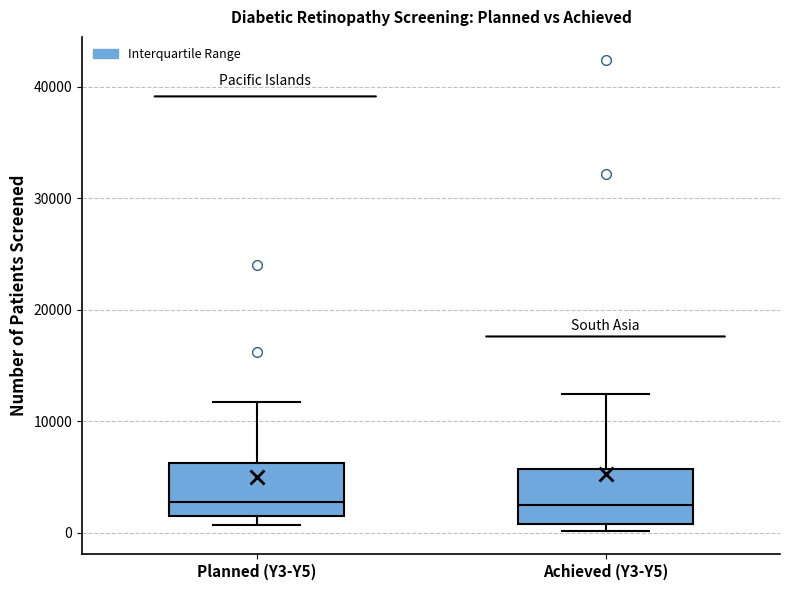

Where does the median line of the box for Planned (Y3-Y5) sit on the y-axis? The values are not printed on the chart, so give them approximately, as read against the axis.

3000